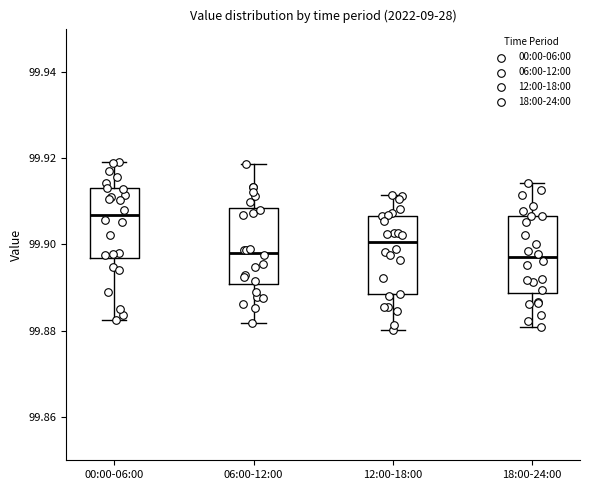

Which box has the highest median line?

00:00-06:00